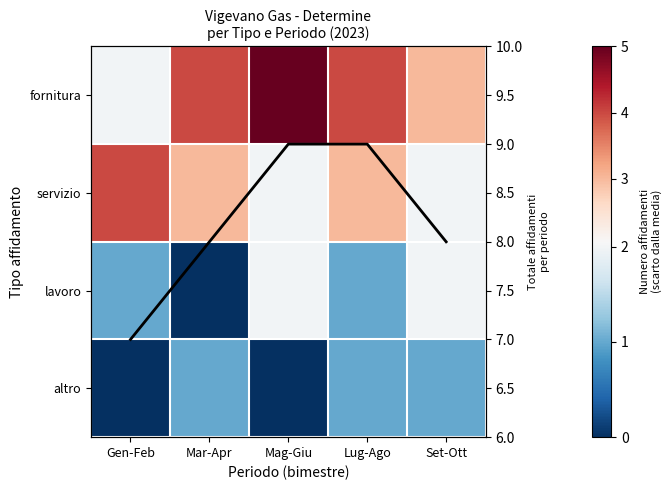

Between Mar-Apr and Lug-Ago, which series saw the biggest shift?

lavoro